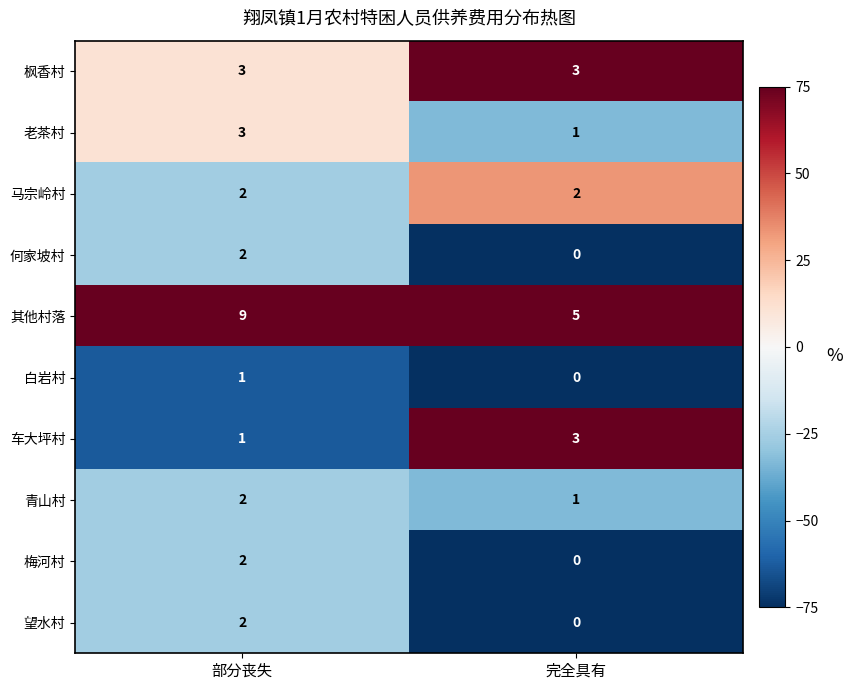

Which category has the highest value across all series?

部分丧失